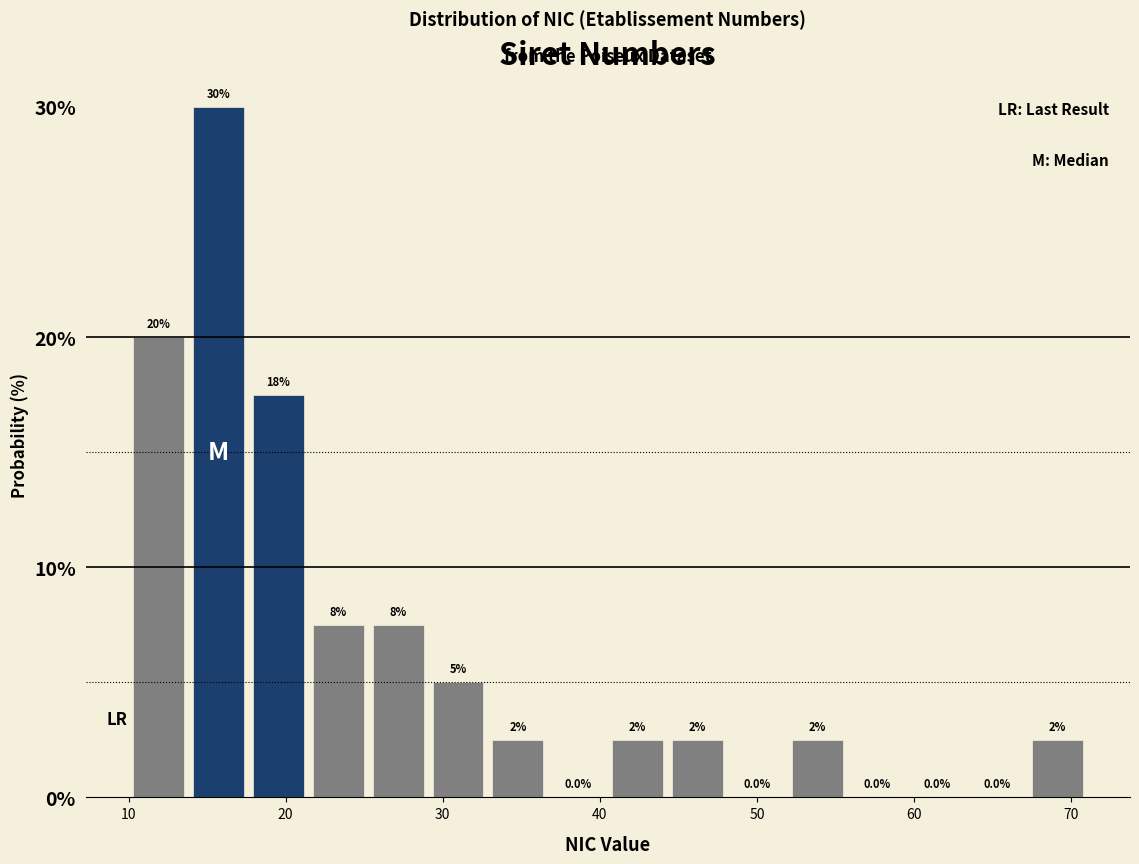

Around what value on the x-axis is the tallest bar? Give the approximate position of its centre, as read against the axis.

16